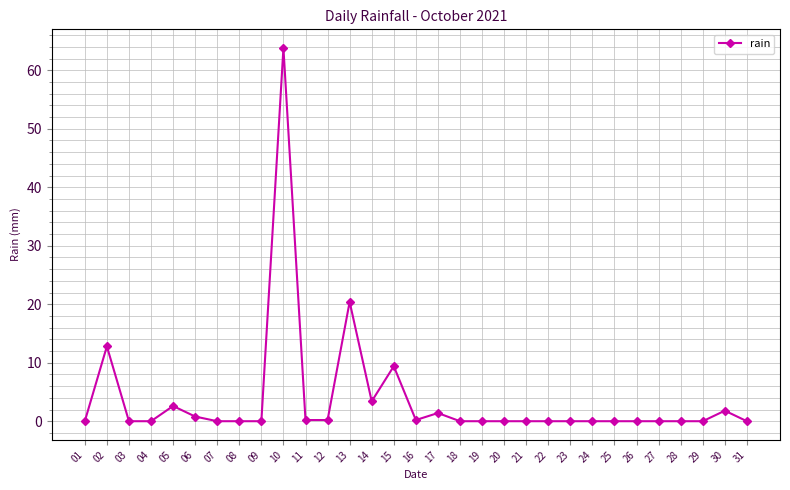

What is the difference between the second highest and second lowest values?

20.4